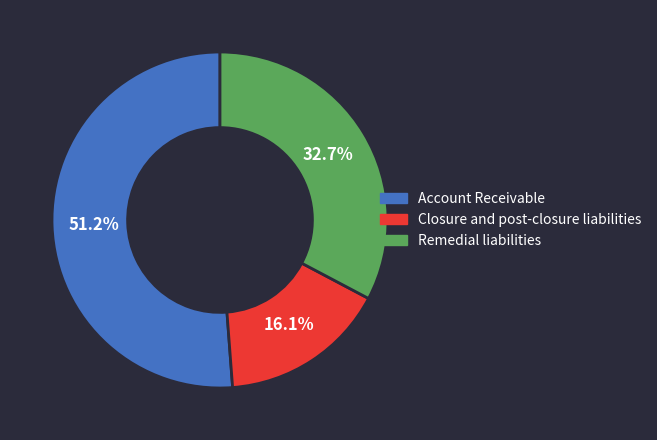

Is it true that Closure and post-closure liabilities is 7% of the pie?

False